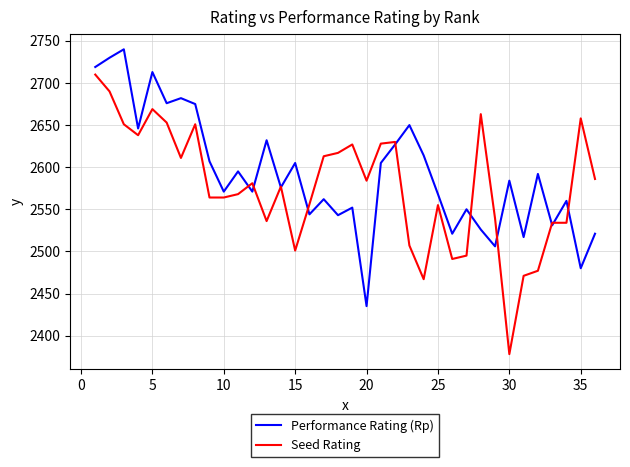

Rank the series by their maximum value, from lowest to highest.

Seed Rating, Performance Rating (Rp)